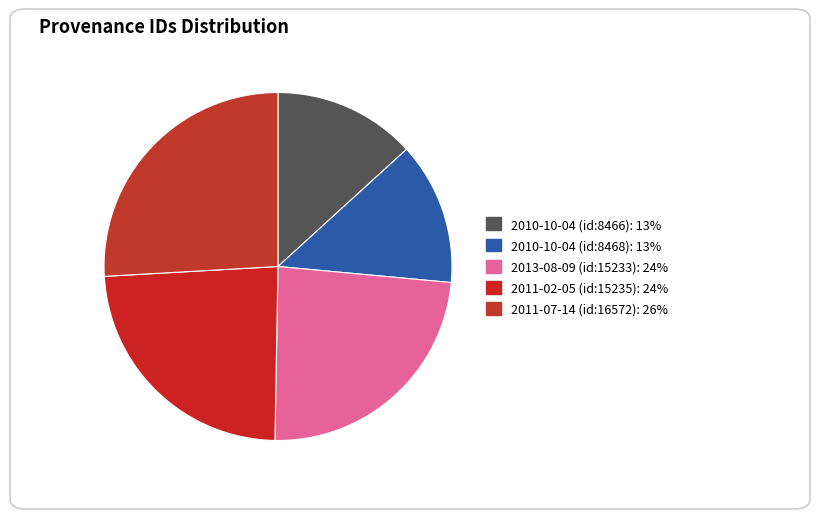

How many segments does this pie chart have?

5